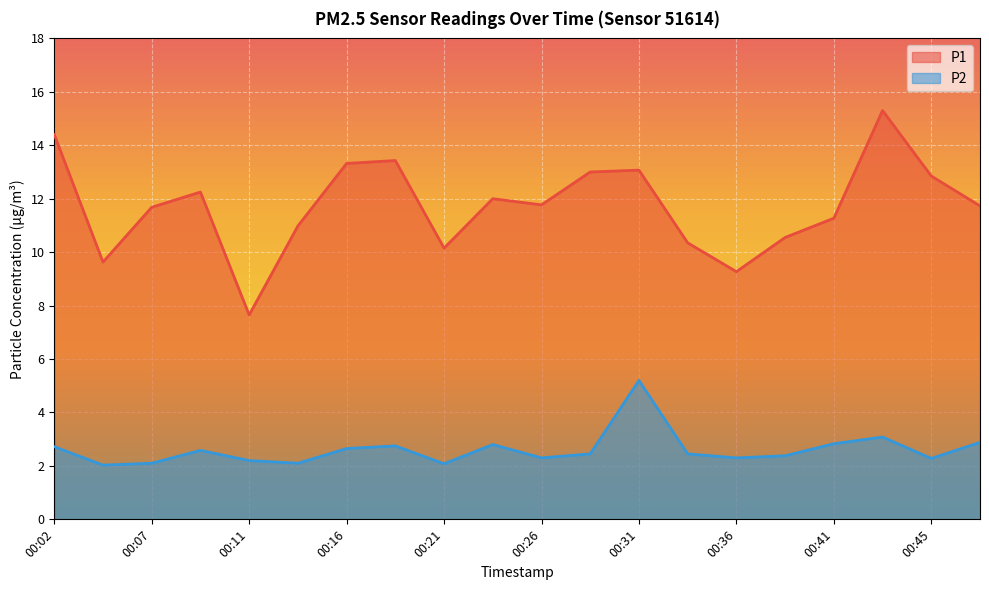

True or false: P1 has a value of 11.3 at 00:41.

True